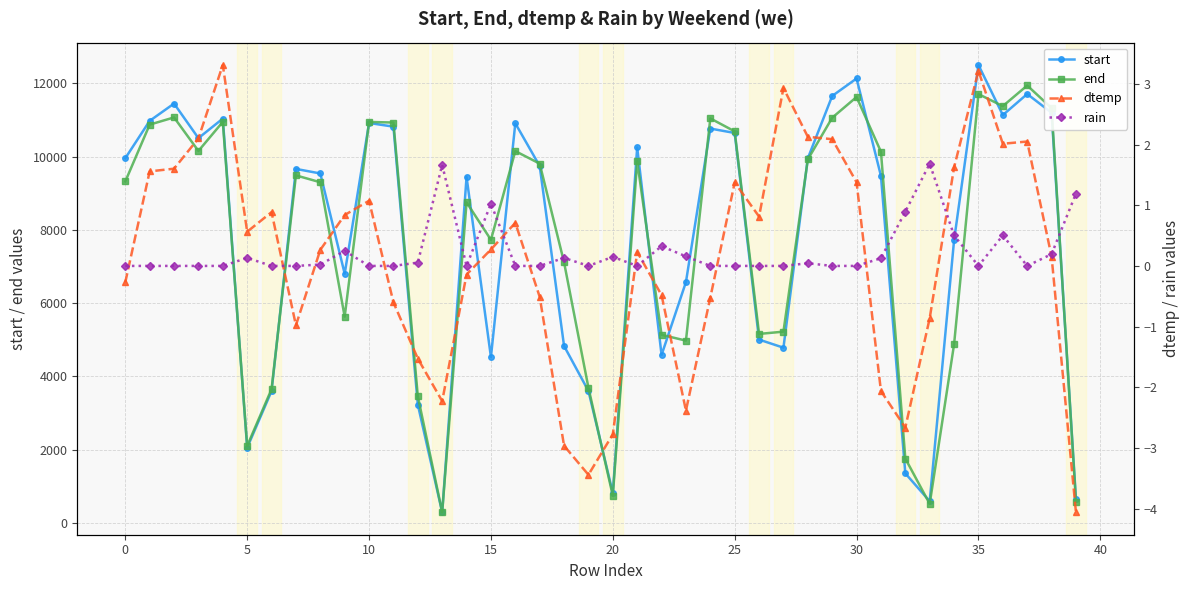

What value does the end series have at 17?

9806.6